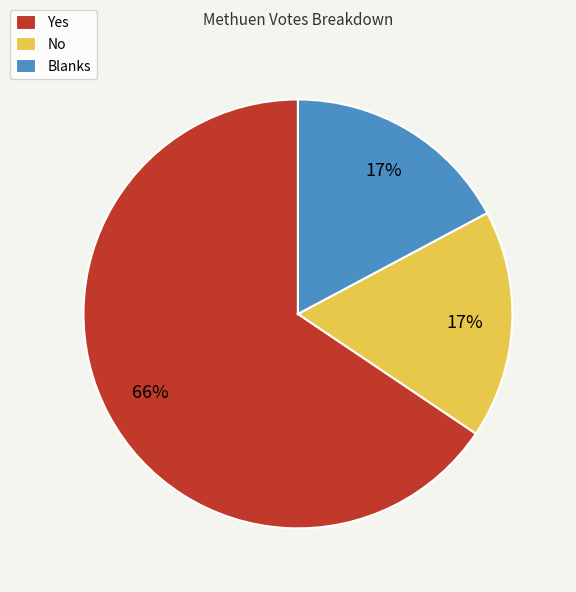

Which slice is the largest?

Yes